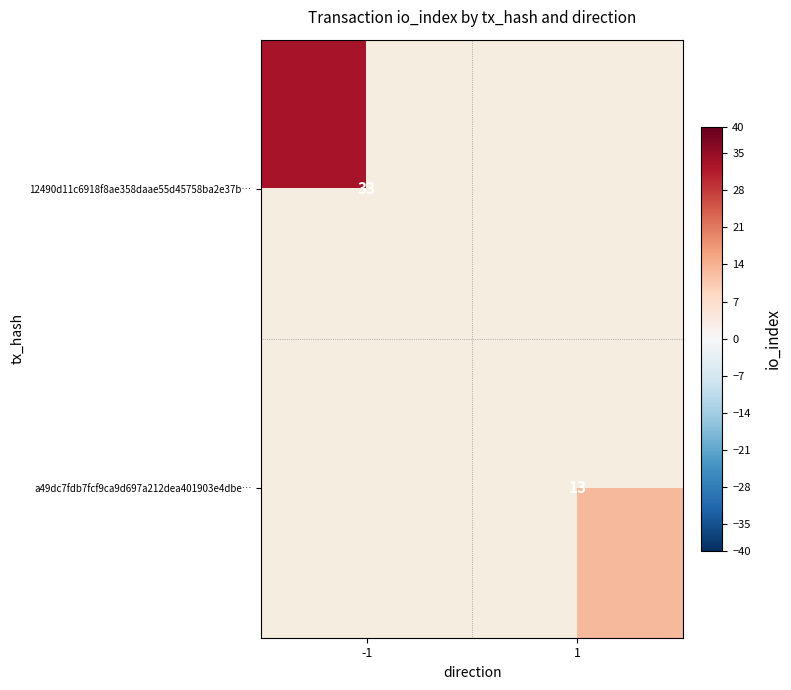

Is it true that 12490d11c6918f8ae358daae55d45758ba2e37b… equals 59 at -1?

False